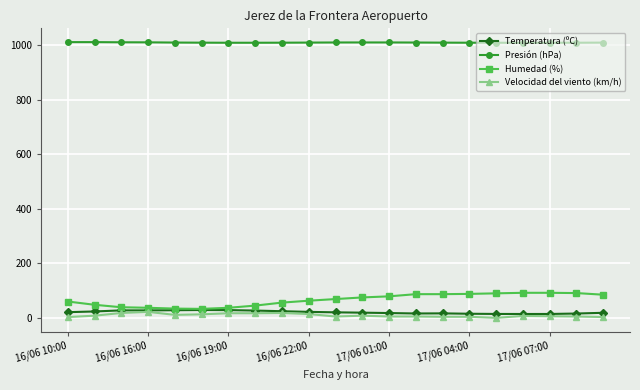

True or false: Presión (hPa) and Temperatura (ºC) cross at least once.

False